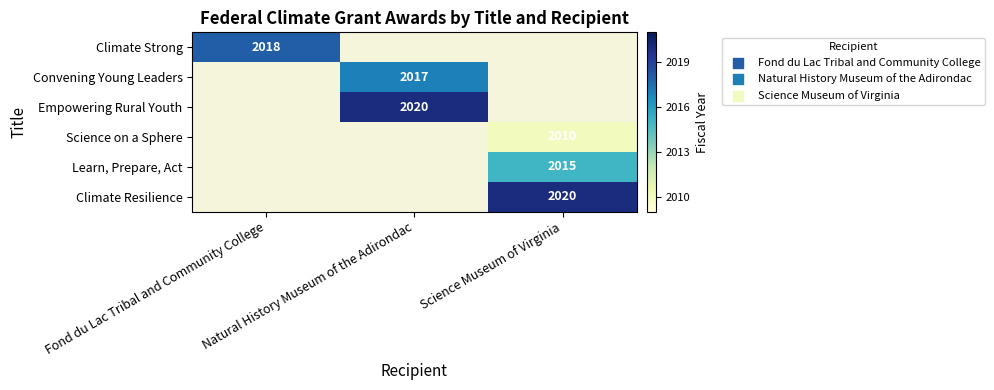

The Science on a Sphere series shows 2010.0 at Science Museum of Virginia. True or false?

True